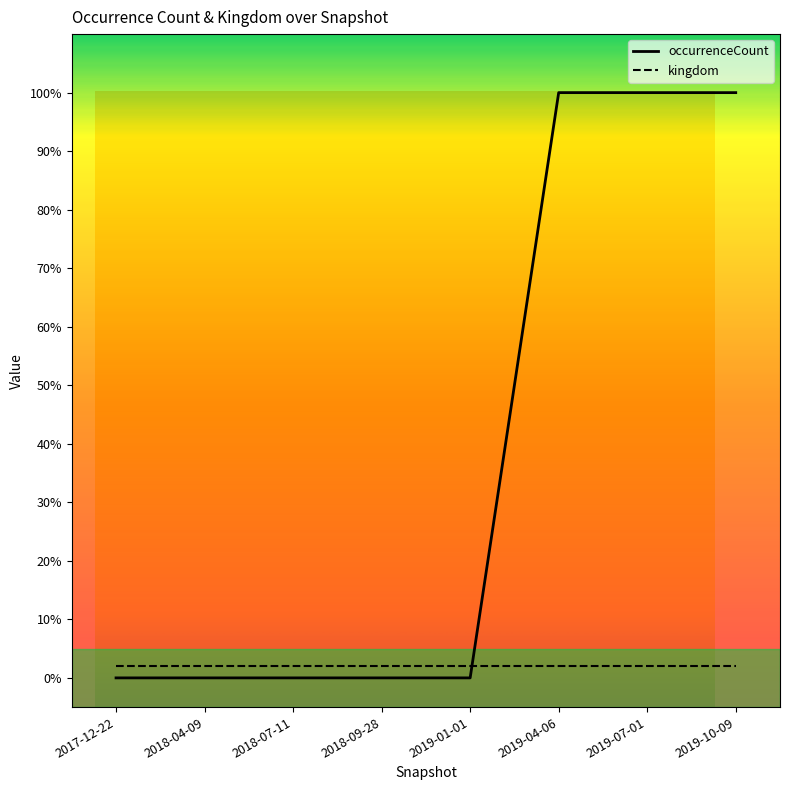

What is the sum of the kingdom values at 2017-12-22 and 2018-07-11?

4